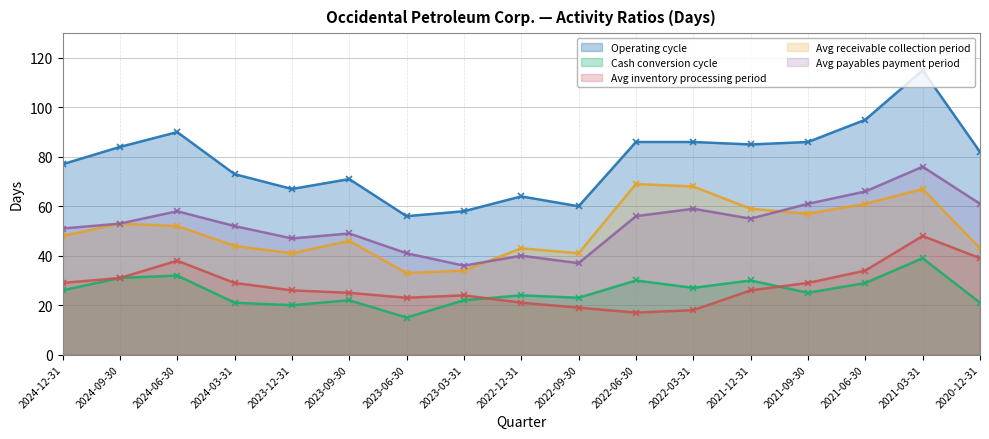

What value does the Operating cycle series have at 2022-12-31, to the nearest 10?

60